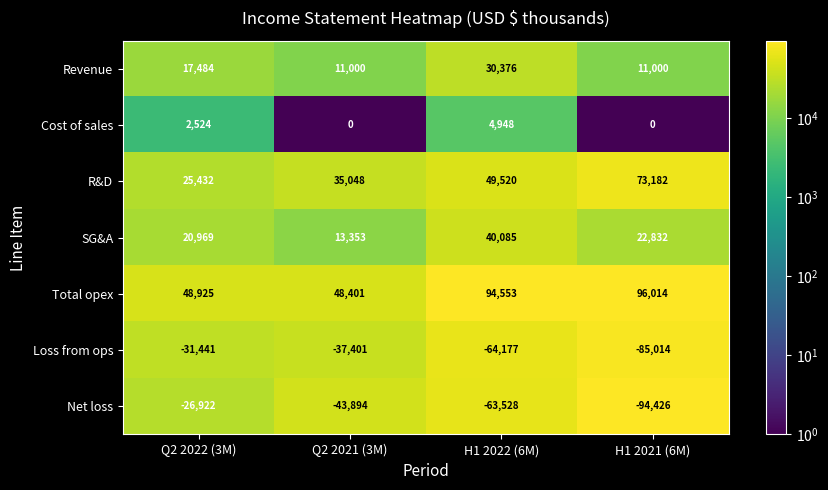

What is the greatest value displayed?

96014